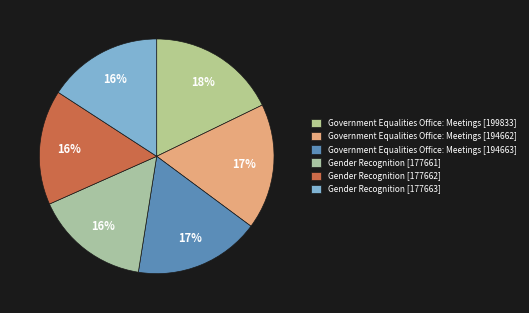

True or false: Government Equalities Office: Meetings [194663] accounts for 17% of the total.

True